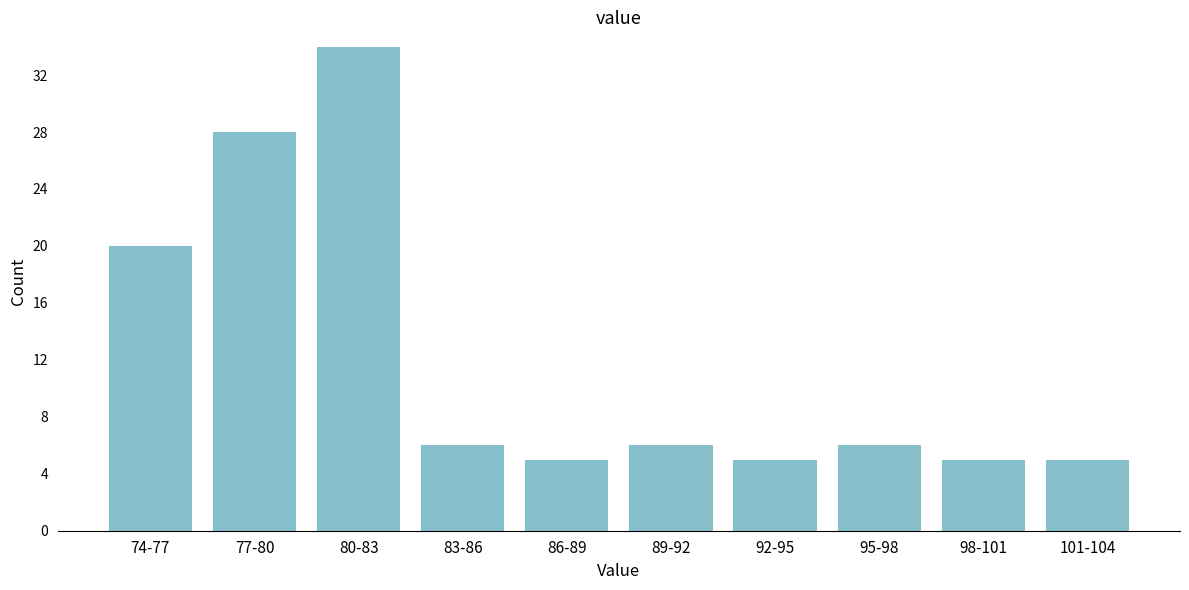

Reading left to right, extract all data points from this chart.

20	28	34	6	5	6	5	6	5	5